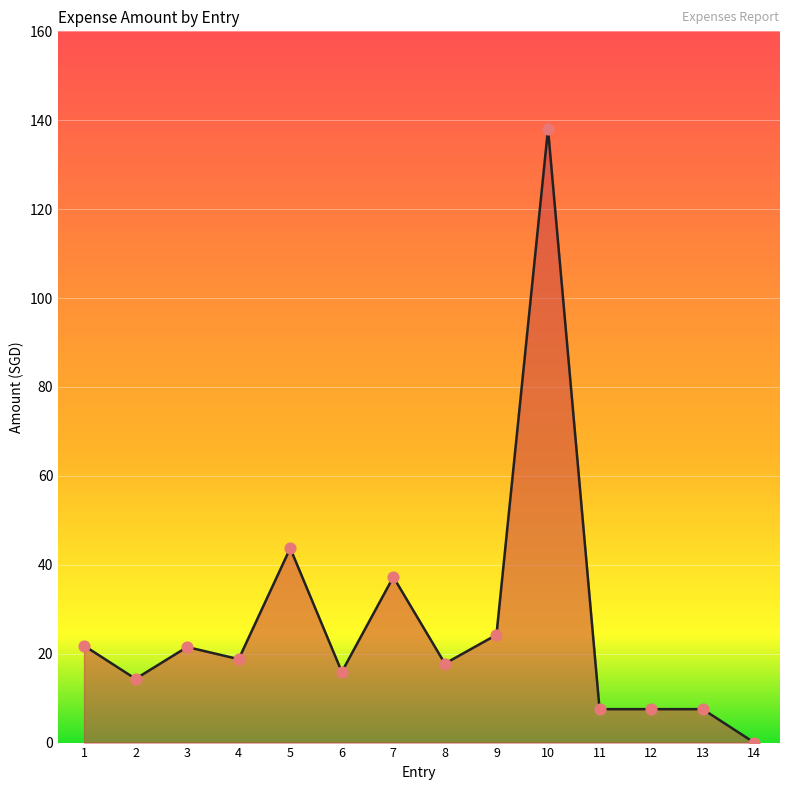

Approximately how many times larger is the value at 1 compared to 5?

0.5